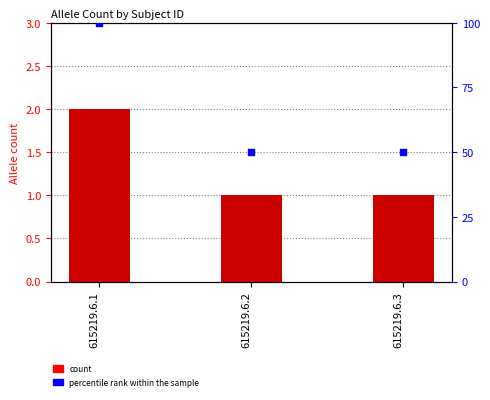

At how many categories does at least one series exceed 36?

3